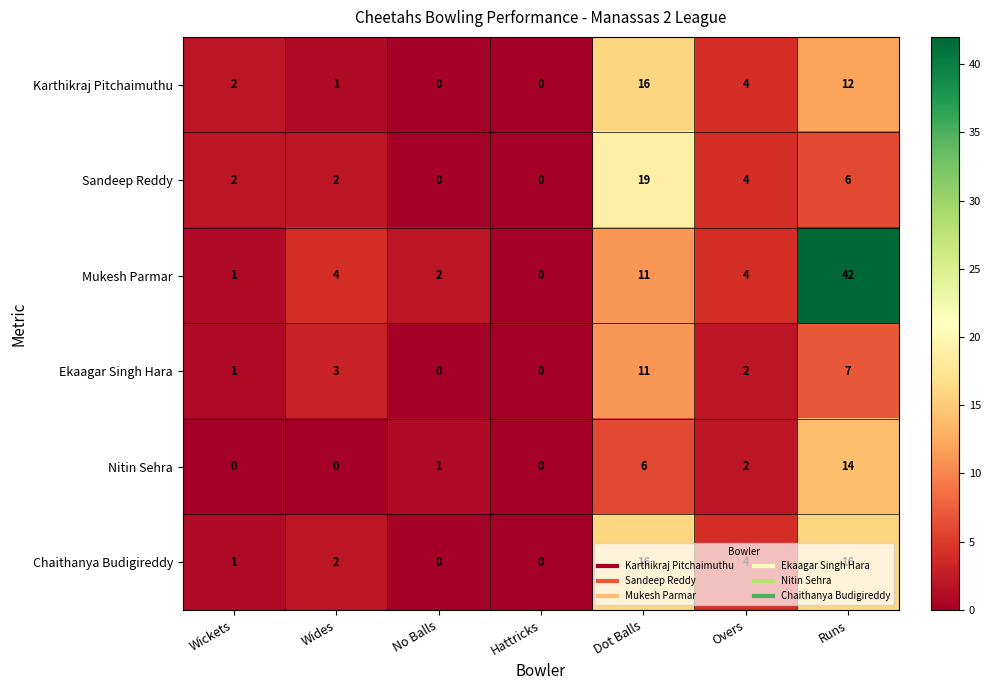

Is it true that Mukesh Parmar equals 4 at Wides?

True